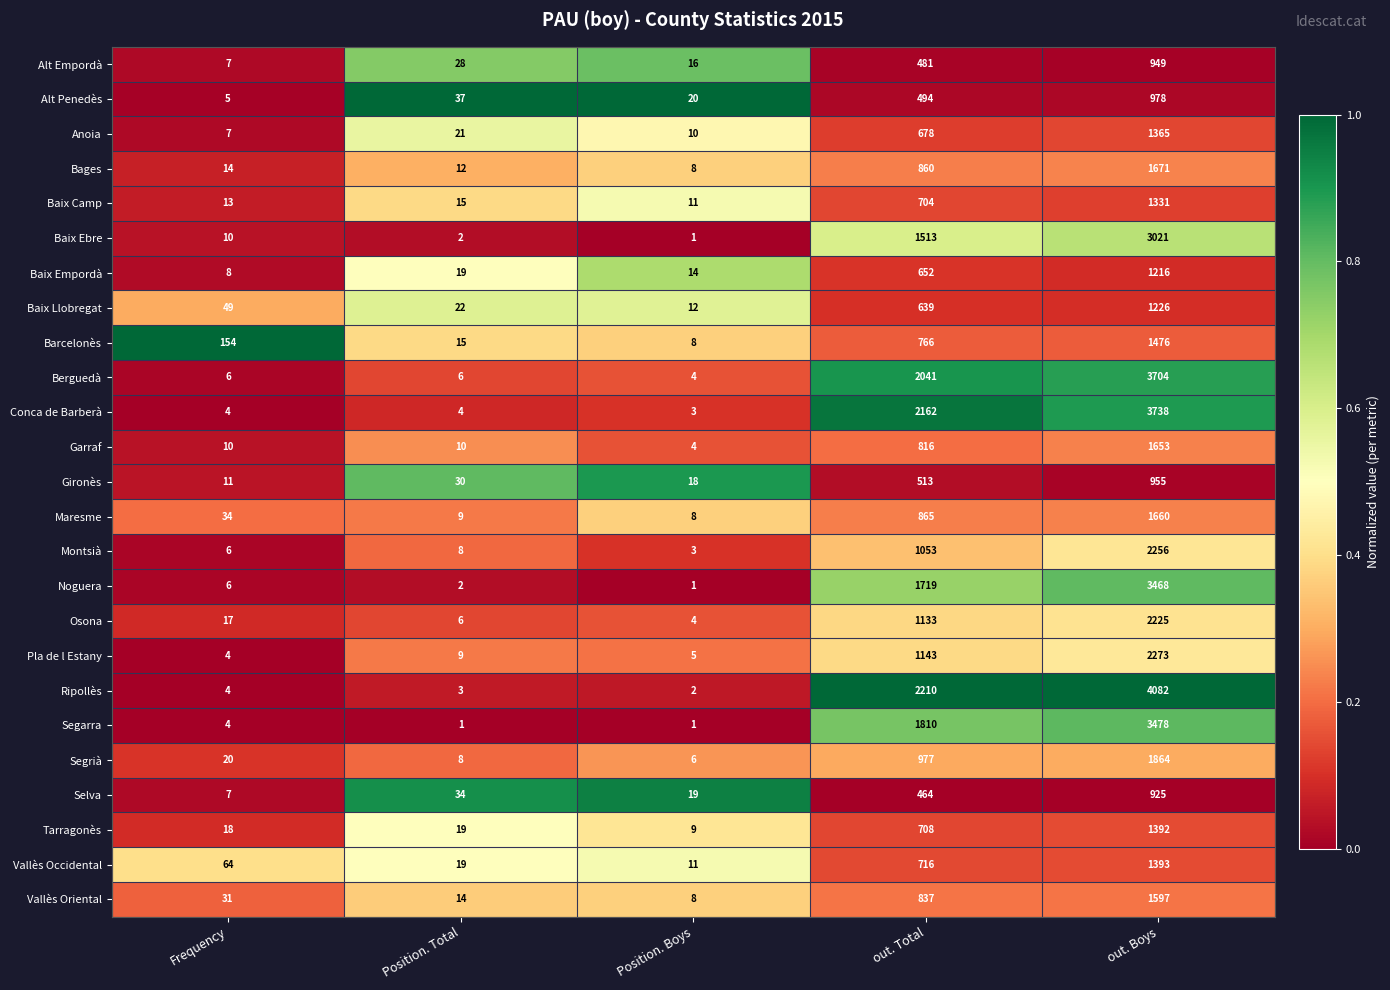

At which label does Ripollès reach its peak?

out. Boys